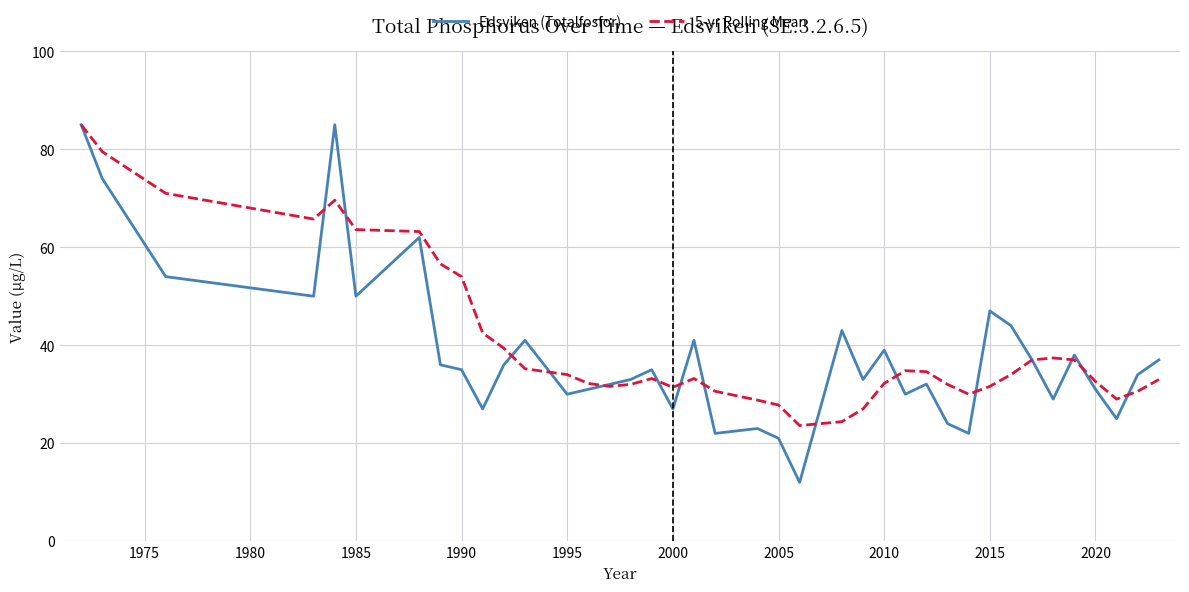

What is the minimum value for Edsviken (Totalfosfor)?

12.0